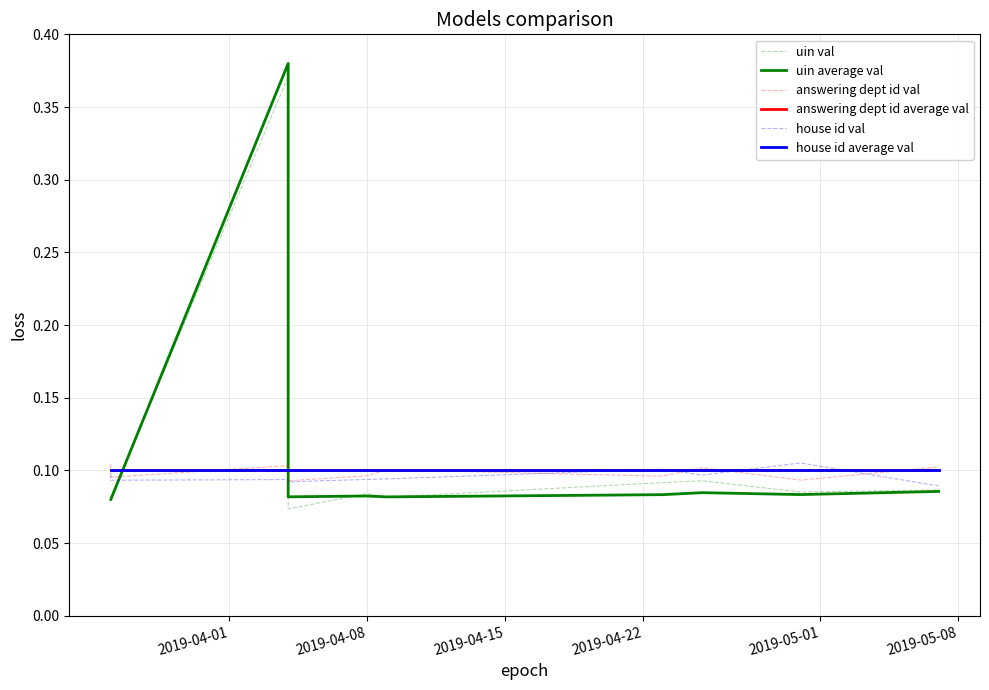

Is it true that house id average val equals 0.1 at 7?

True